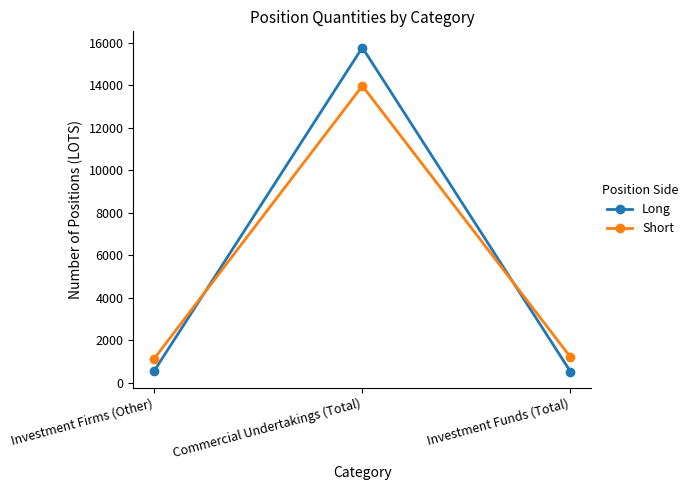

Rank the series at Investment Firms (Other) from highest to lowest value.

Short, Long